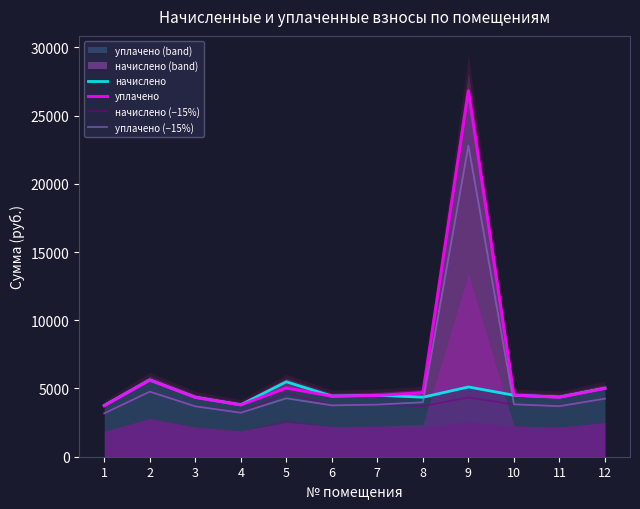

Reading right to left, what are all the values shown in this chart?

начислено: 12=5023.3	11=4370.8	10=4506.2	9=5109.5	8=4358.4	7=4506.2	6=4444.7	5=5491.2	4=3804.4	3=4358.4	2=5626.6	1=3755.2
уплачено: 12=5007.4	11=4356.9	10=4516.4	9=26814.0	8=4693.4	7=4492.0	6=4430.6	5=5033.6	4=3792.3	3=4344.6	2=5608.7	1=3743.3
начислено (−15%): 12=4269.8	11=3715.1	10=3830.3	9=4343.1	8=3704.6	7=3830.3	6=3778.0	5=4667.5	4=3233.7	3=3704.6	2=4782.6	1=3191.9
уплачено (−15%): 12=4256.3	11=3703.4	10=3839.0	9=22791.9	8=3989.4	7=3818.2	6=3766.0	5=4278.6	4=3223.5	3=3692.9	2=4767.4	1=3181.8